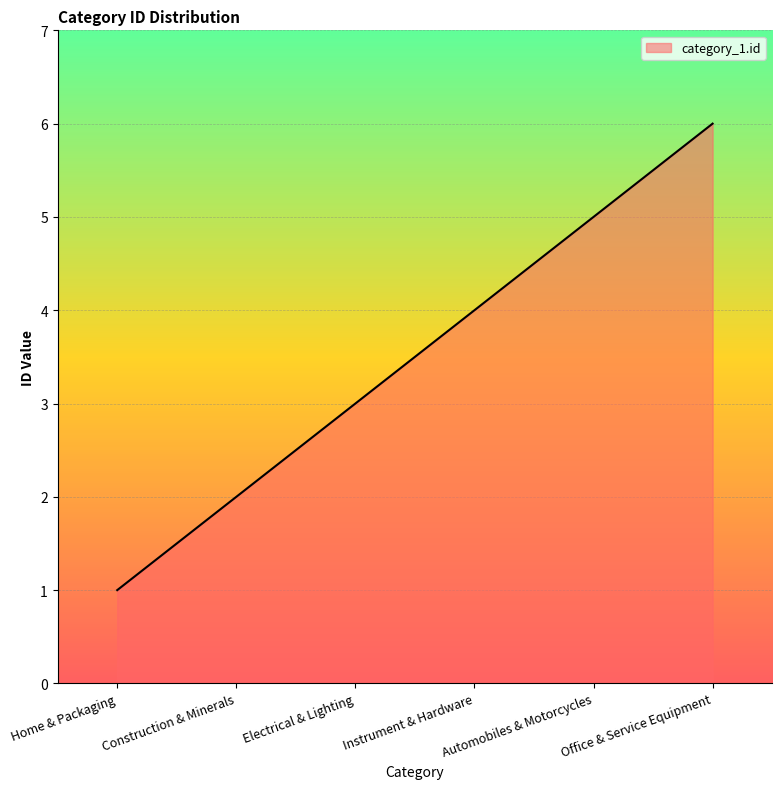

How many lines are shown in the chart?

1